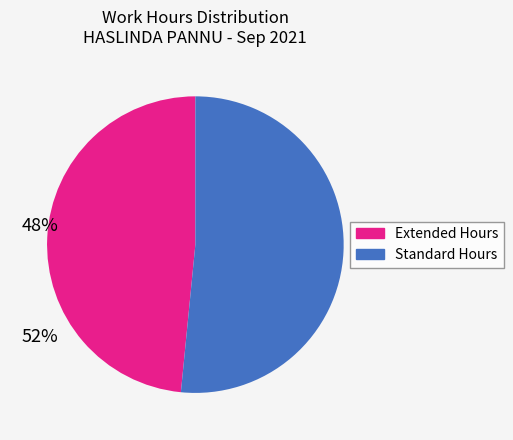

Is there any slice that represents more than half of the pie?

Yes